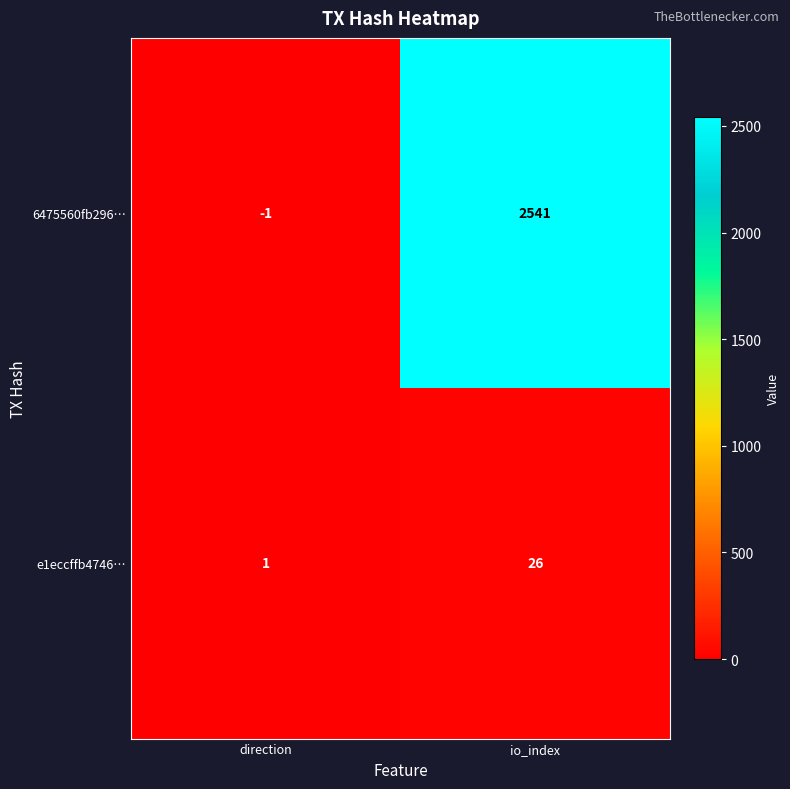

Rank the series by their maximum value, from highest to lowest.

6475560fb296…, e1eccffb4746…